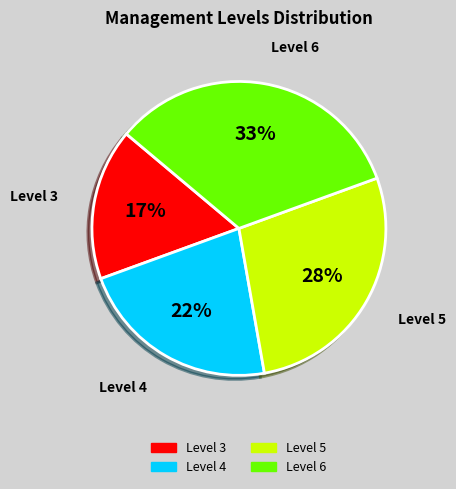

The Level 4 slice represents 22% of the pie. True or false?

True